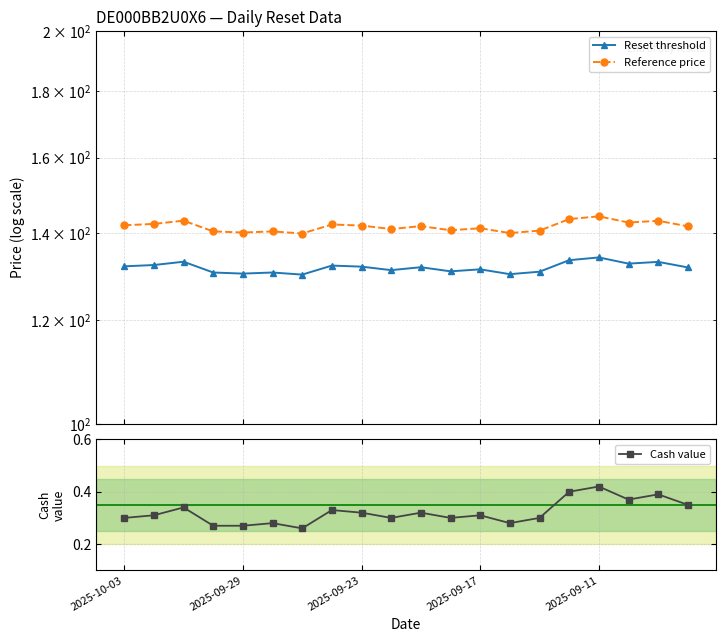

Is the value of Cash value at 19 greater than the value of Reset threshold at 11?

No